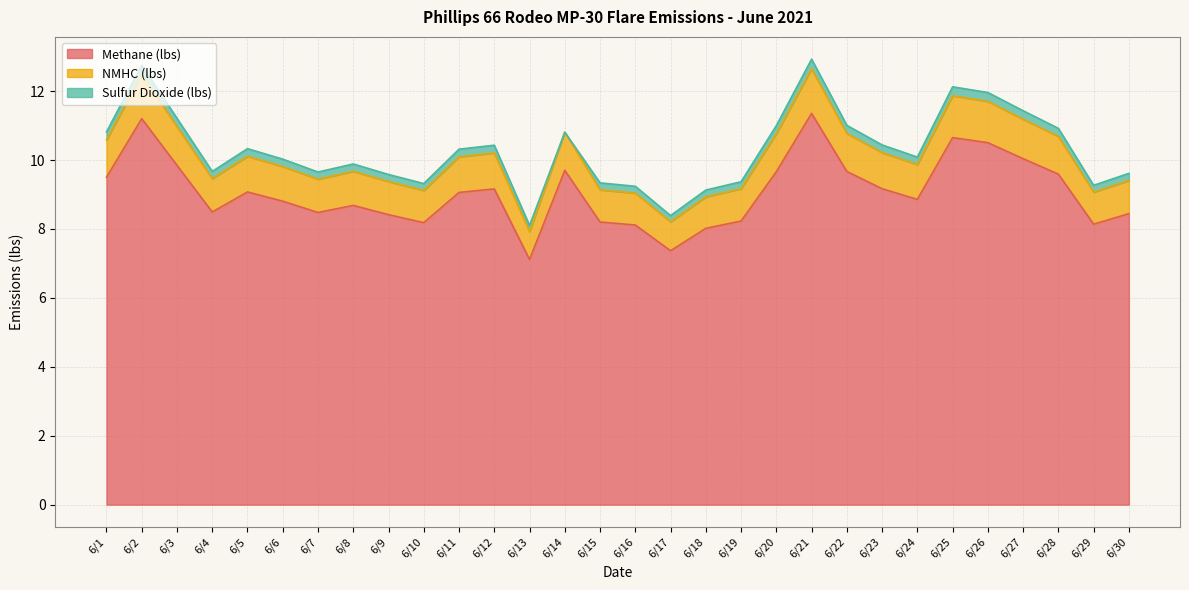

True or false: Methane (lbs) and NMHC (lbs) cross at least once.

False